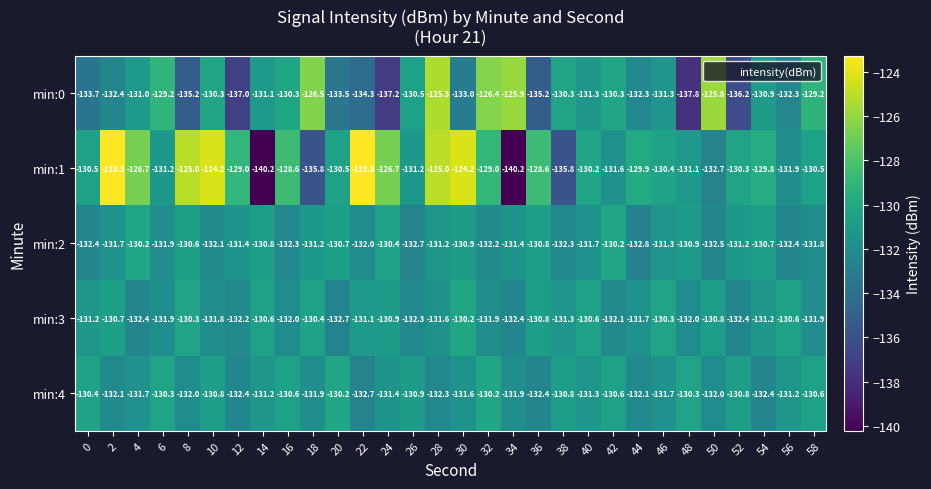

Between 20 and 28, which series saw the biggest shift?

min:0